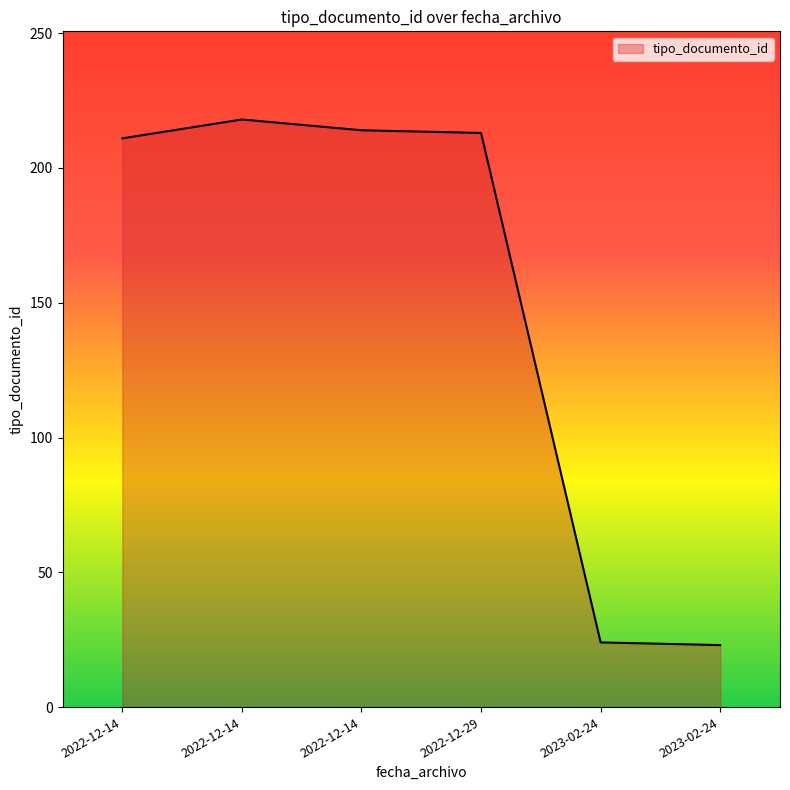

List the labels in order of value, largest first.

2022-12-14 09:46:16, 2022-12-14 09:46:16, 2022-12-29 10:06:27, 2022-12-14 09:46:15, 2023-02-24 13:52:05, 2023-02-24 13:52:05